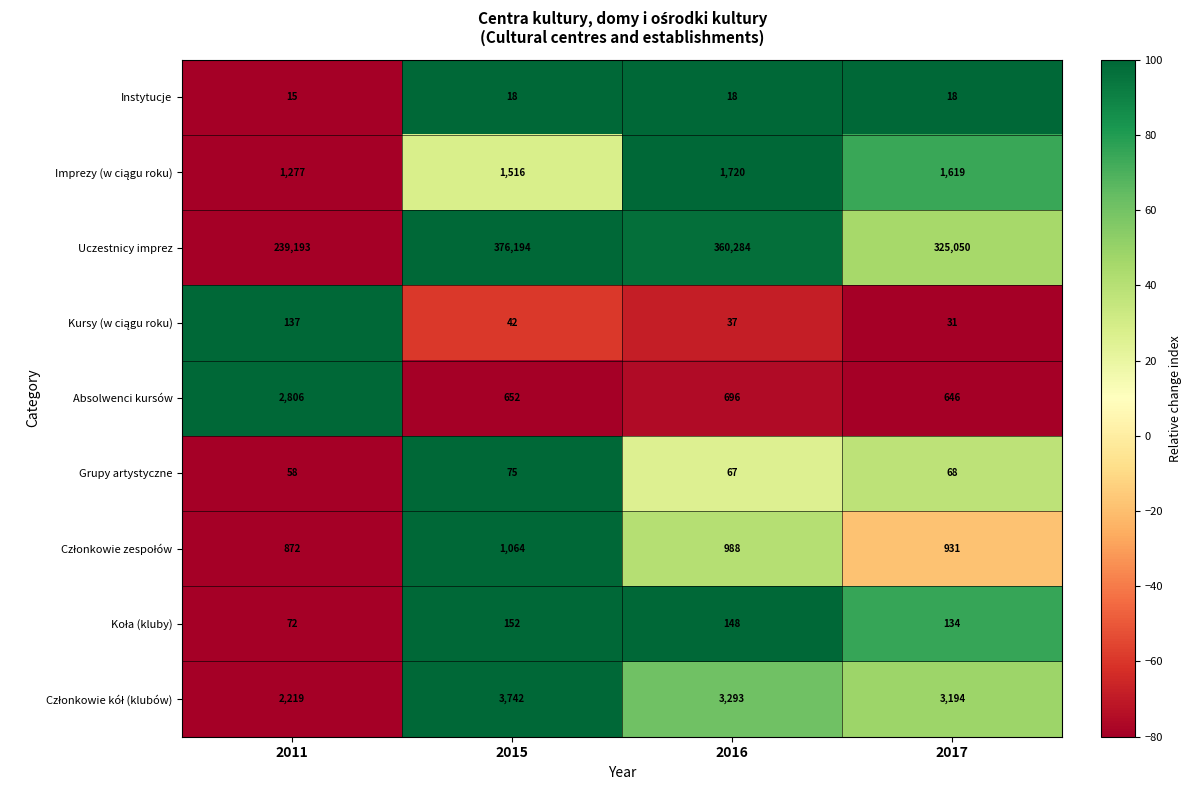

How many distinct data groups are displayed?

9